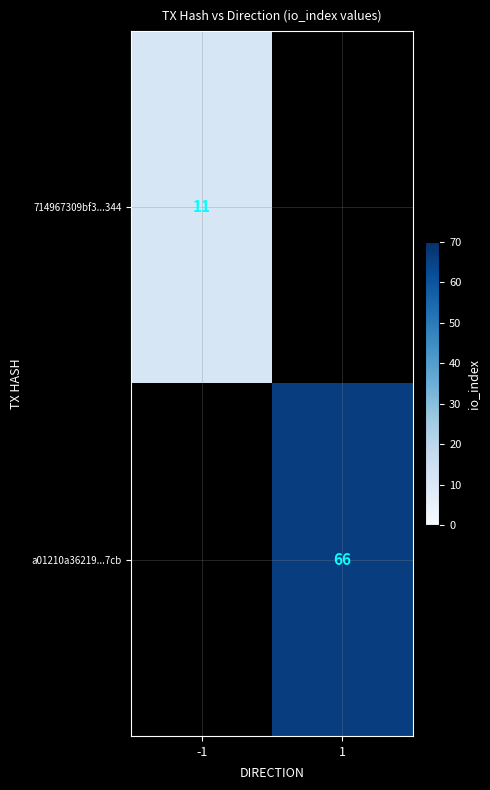

True or false: 714967309bf3...344 has a value of 16 at -1.

False